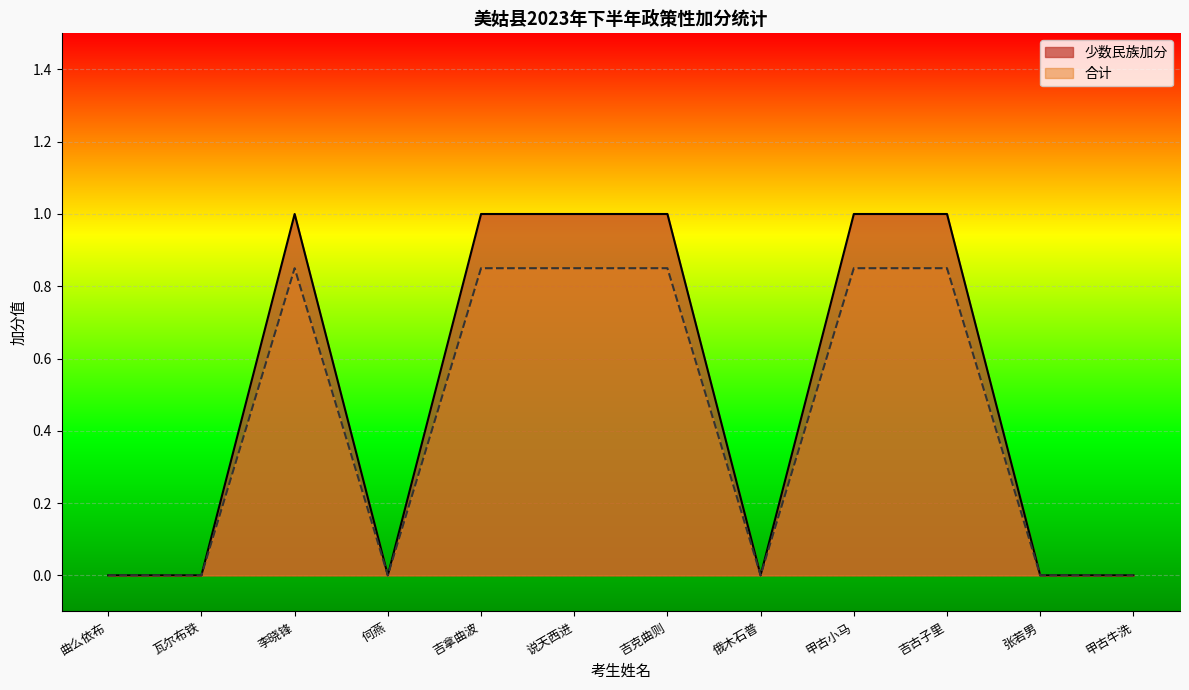

Reading left to right, what are all the values shown in this chart?

少数民族加分: 0.0	0.0	1.0	0.0	1.0	1.0	1.0	0.0	1.0	1.0	0.0	0.0
合计: 0.0	0.0	0.8	0.0	0.8	0.8	0.8	0.0	0.8	0.8	0.0	0.0